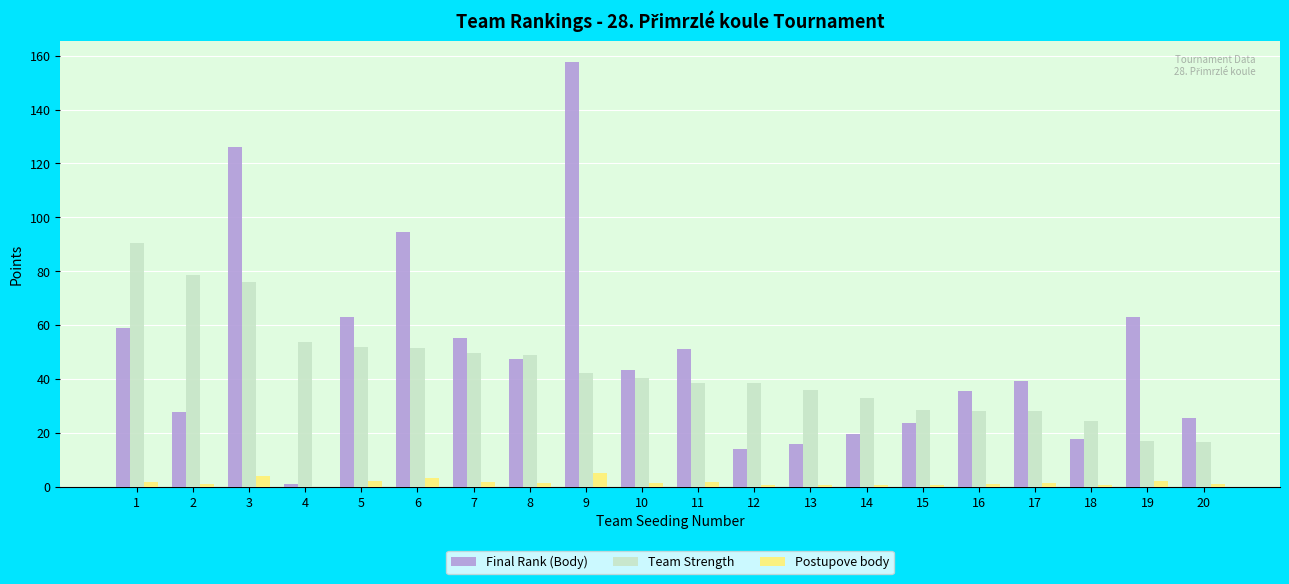

At which label does Team Strength first exceed 40?

1